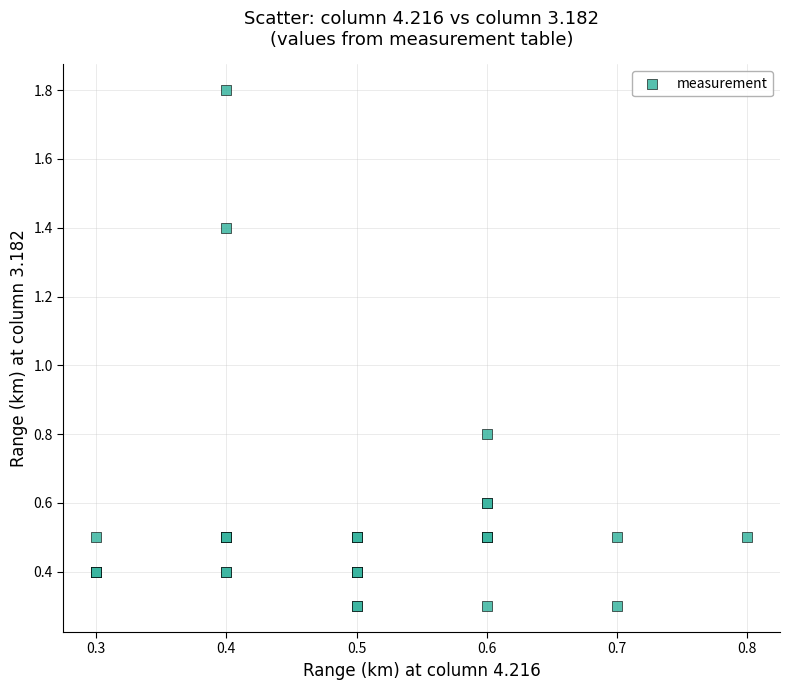

What Y value in the scatter plot is closest to 1?

0.8